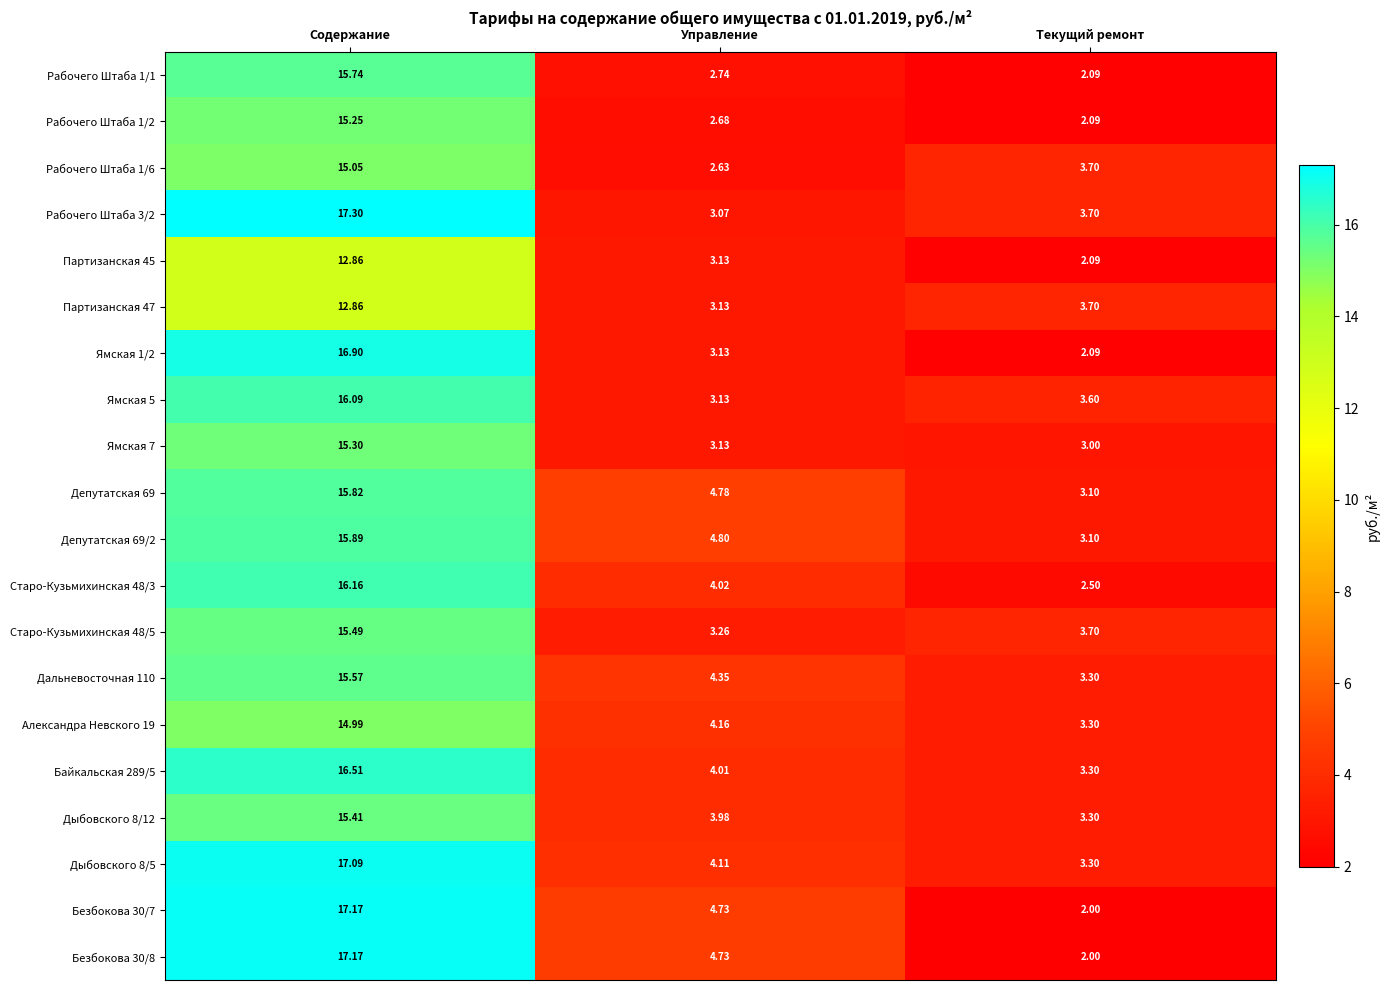

At which label does Безбокова 30/7 reach its peak?

Содержание